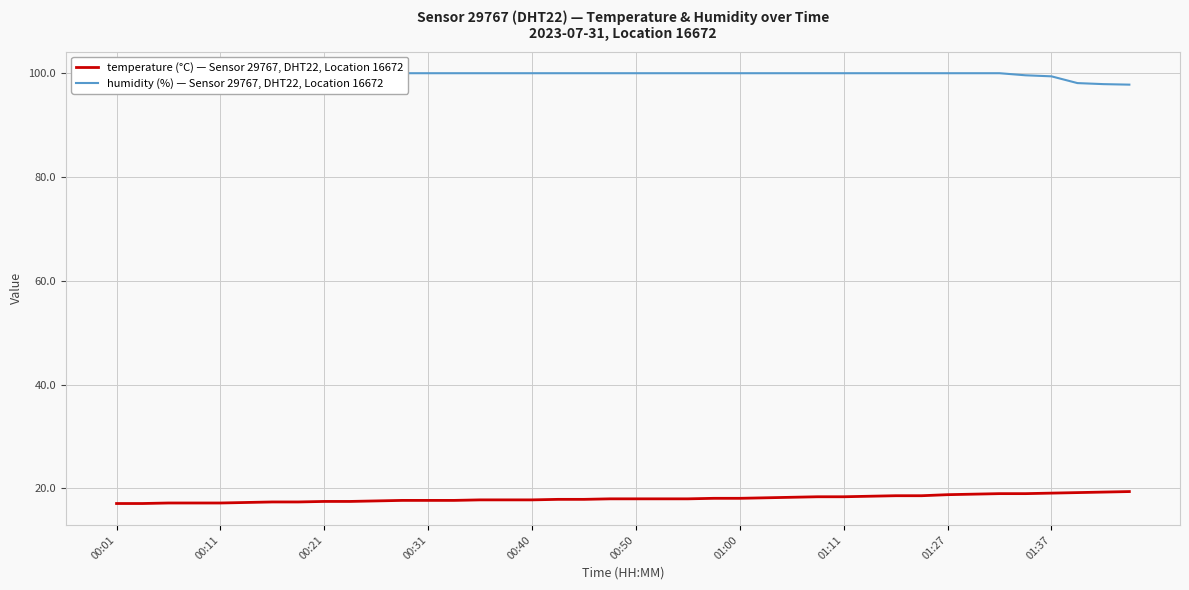

The value of humidity at 38 is 41.2. True or false?

False